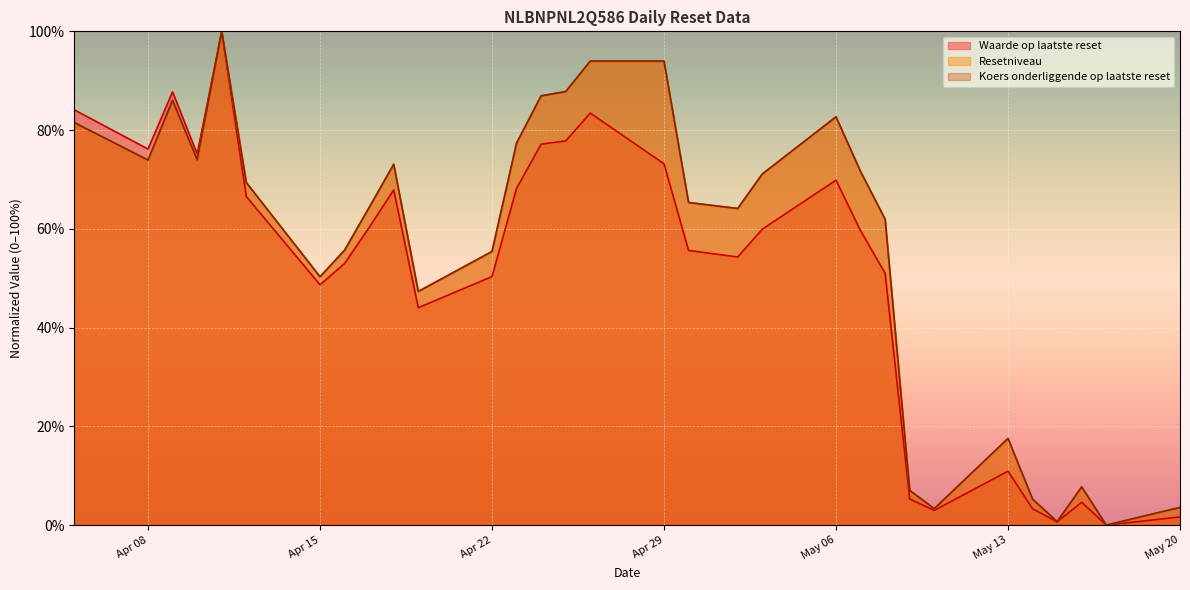

True or false: Resetniveau and Waarde op laatste reset intersect in this chart.

False